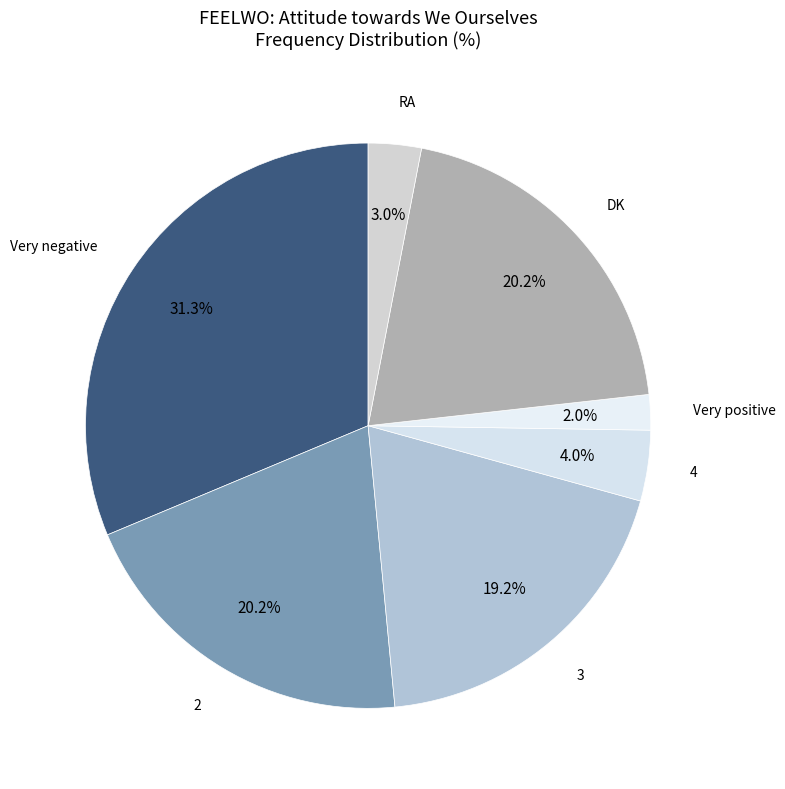

To the nearest percent, what percentage of the pie is Very positive?

2%